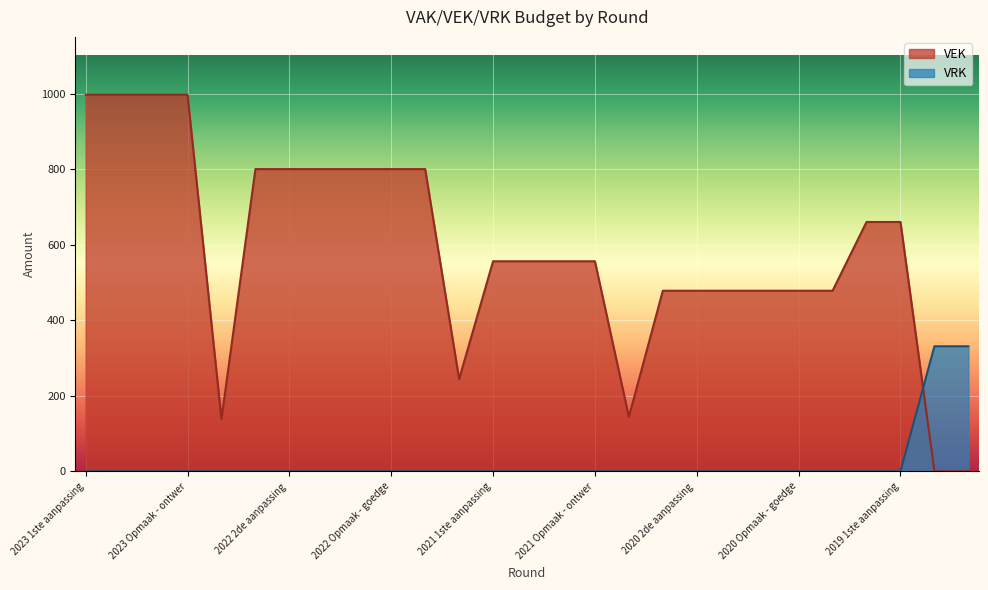

After their last crossing, which series has the higher values: VRK or VEK?

VRK